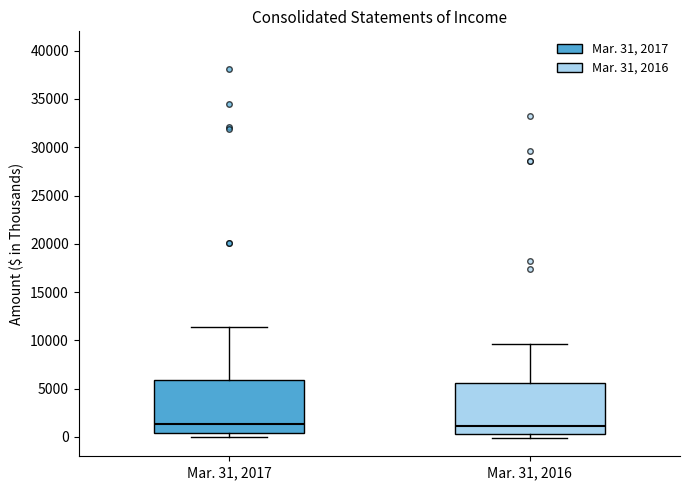

Where is the lower edge of the box for Mar. 31, 2017 on the y-axis? The values are not printed on the chart, so give them approximately, as read against the axis.

500